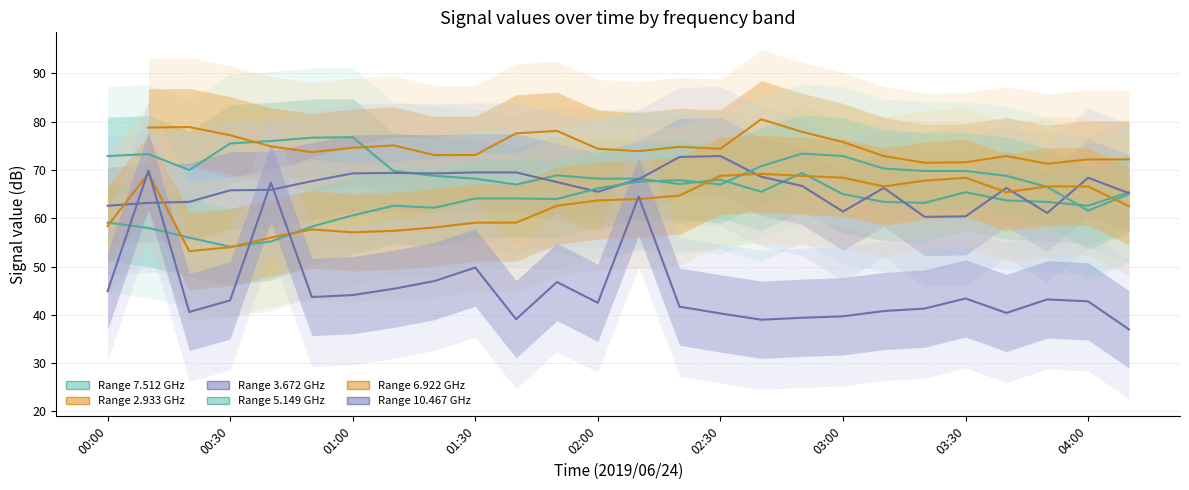

In Range 6.922 GHz, how many points are higher than both neighbors (excluding endpoints)?

4